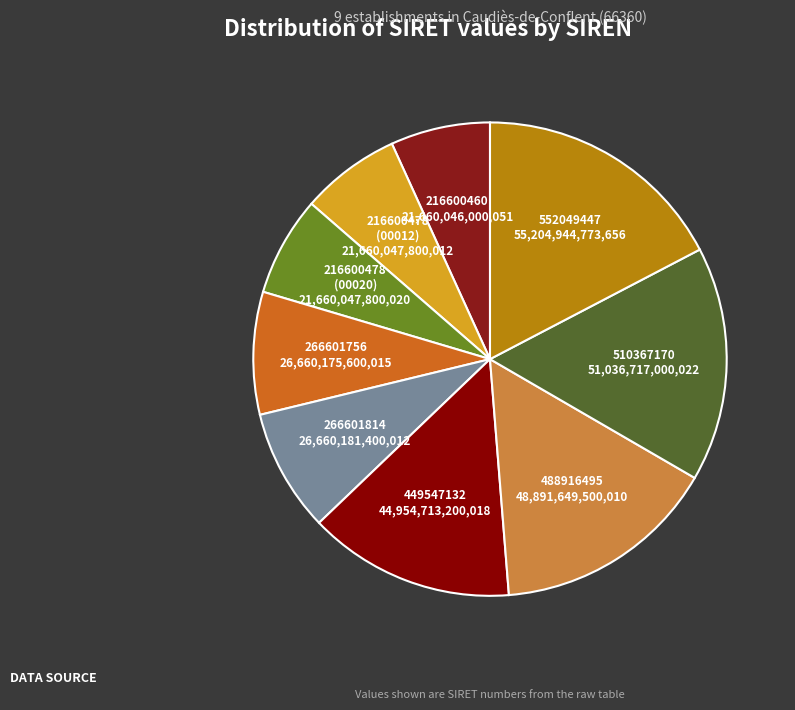

Which slice is the largest?

552049447